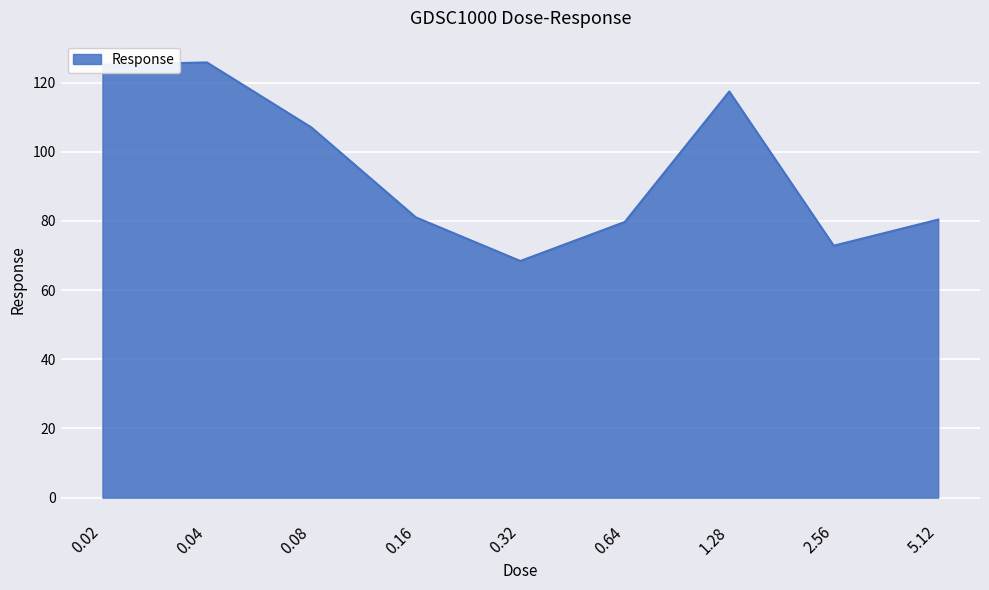

What position from the right is 0.08?

7